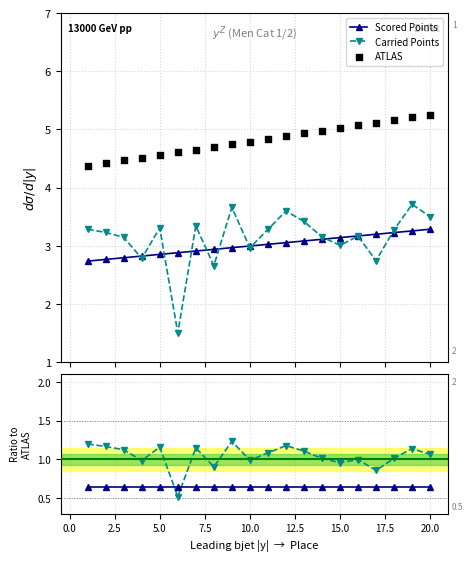

What are all the series names shown in the legend?

Scored Points, Carried Points, ATLAS